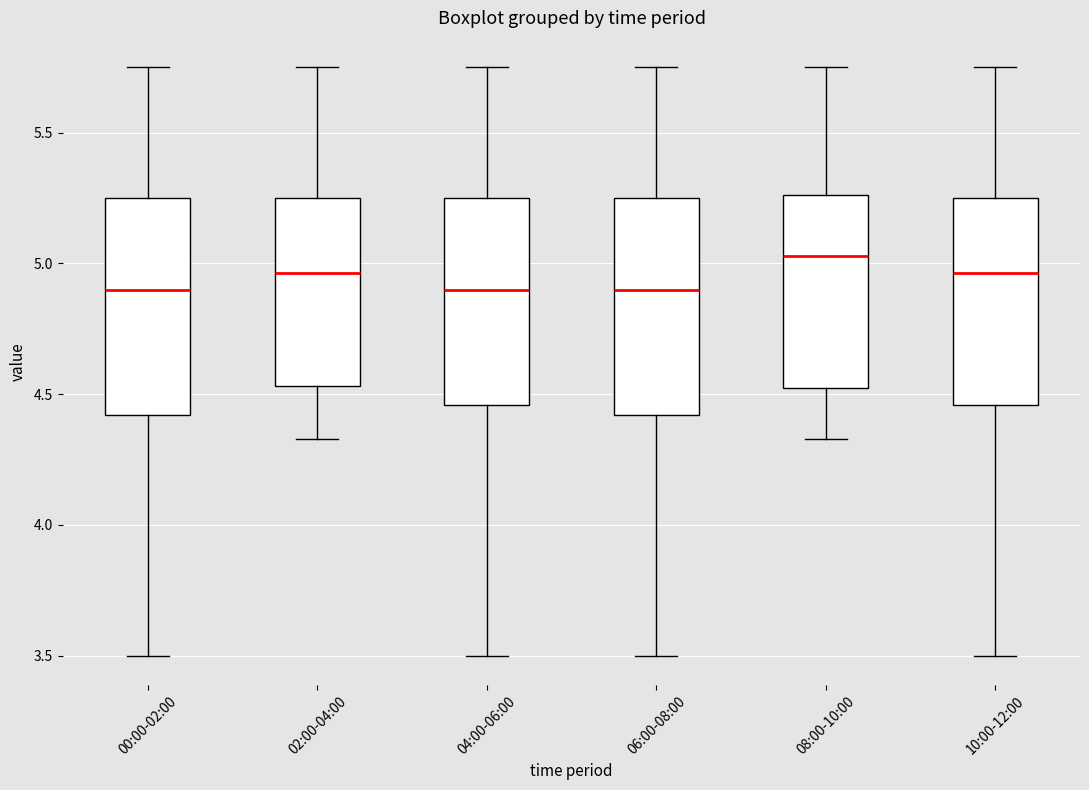

Reading left to right, read every box against the y-axis: the position of its median line, the range the box covers, and the ends of its whiskers. The values are not printed on the chart, so give them approximately, as read against the axis.

00:00-02:00: median 4.90, box 4.40 to 5.25, whiskers 3.50 to 5.75
02:00-04:00: median 4.95, box 4.55 to 5.25, whiskers 4.35 to 5.75
04:00-06:00: median 4.90, box 4.45 to 5.25, whiskers 3.50 to 5.75
06:00-08:00: median 4.90, box 4.40 to 5.25, whiskers 3.50 to 5.75
08:00-10:00: median 5.05, box 4.50 to 5.25, whiskers 4.35 to 5.75
10:00-12:00: median 4.95, box 4.45 to 5.25, whiskers 3.50 to 5.75